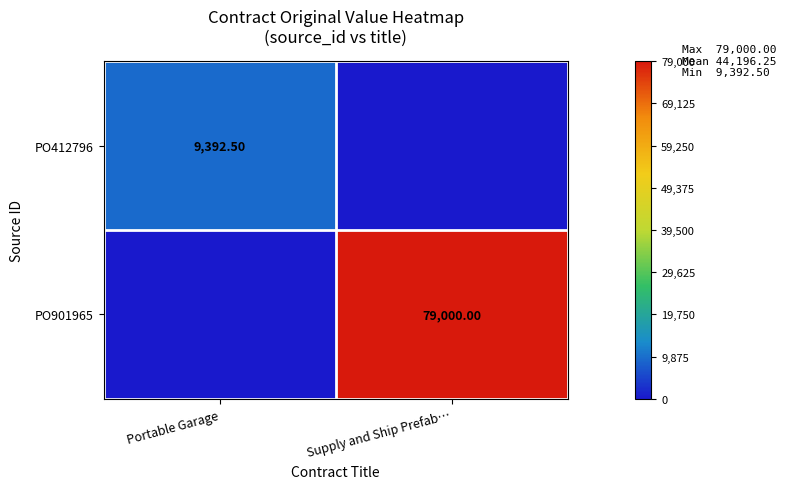

List the series in order of their peak value, lowest first.

PO412796, PO901965